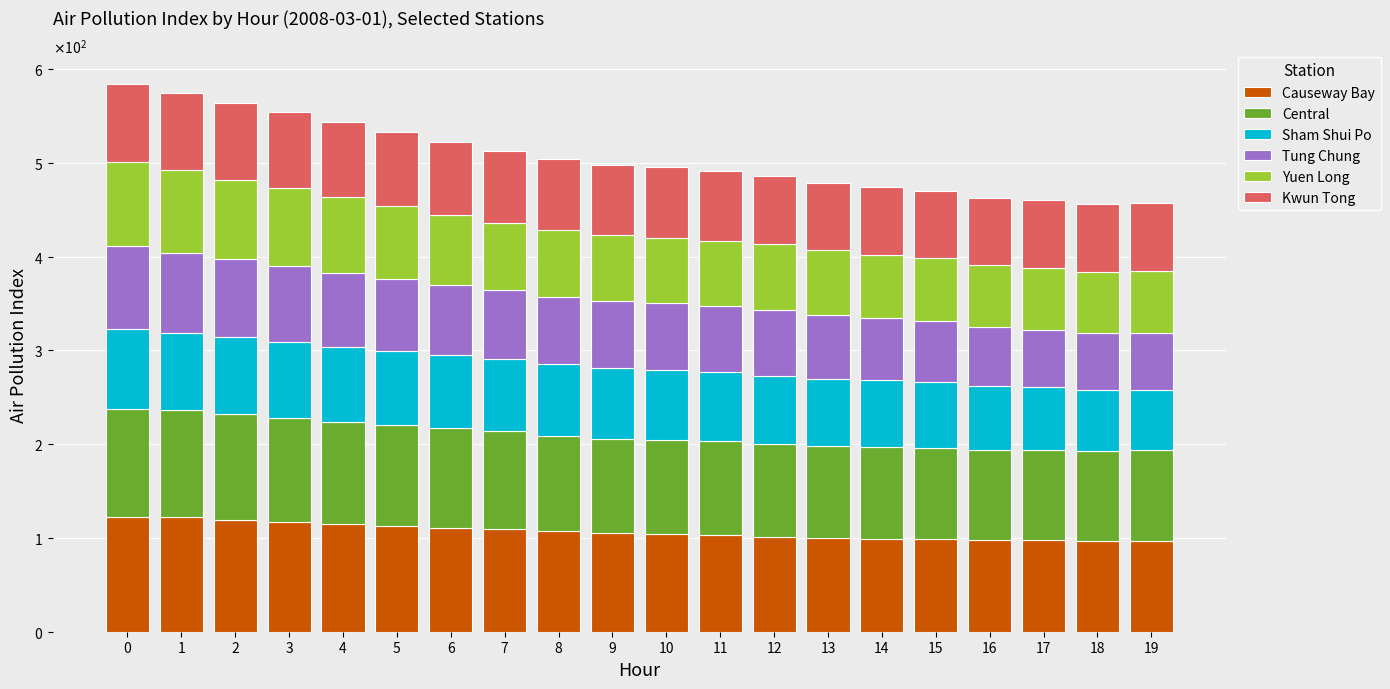

Are the bars grouped side by side (vs. stacked)?

No